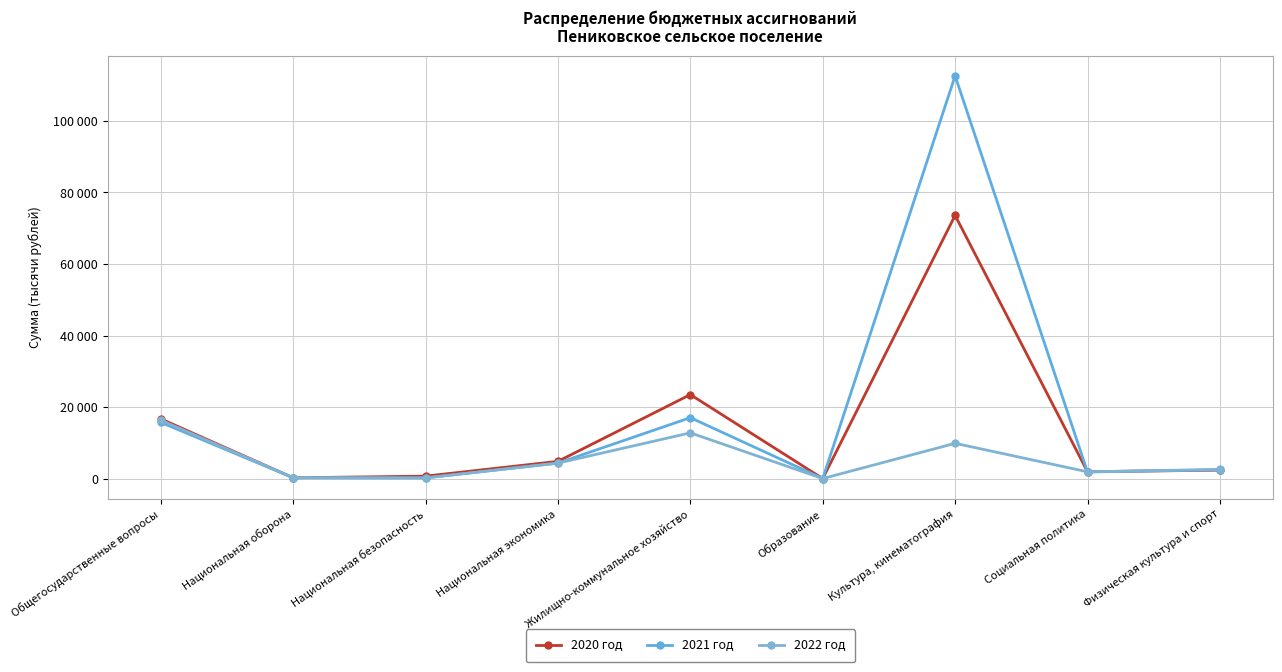

Where do 2020 год and 2022 год first cross each other?

Общегосударственные вопросы and Национальная оборона